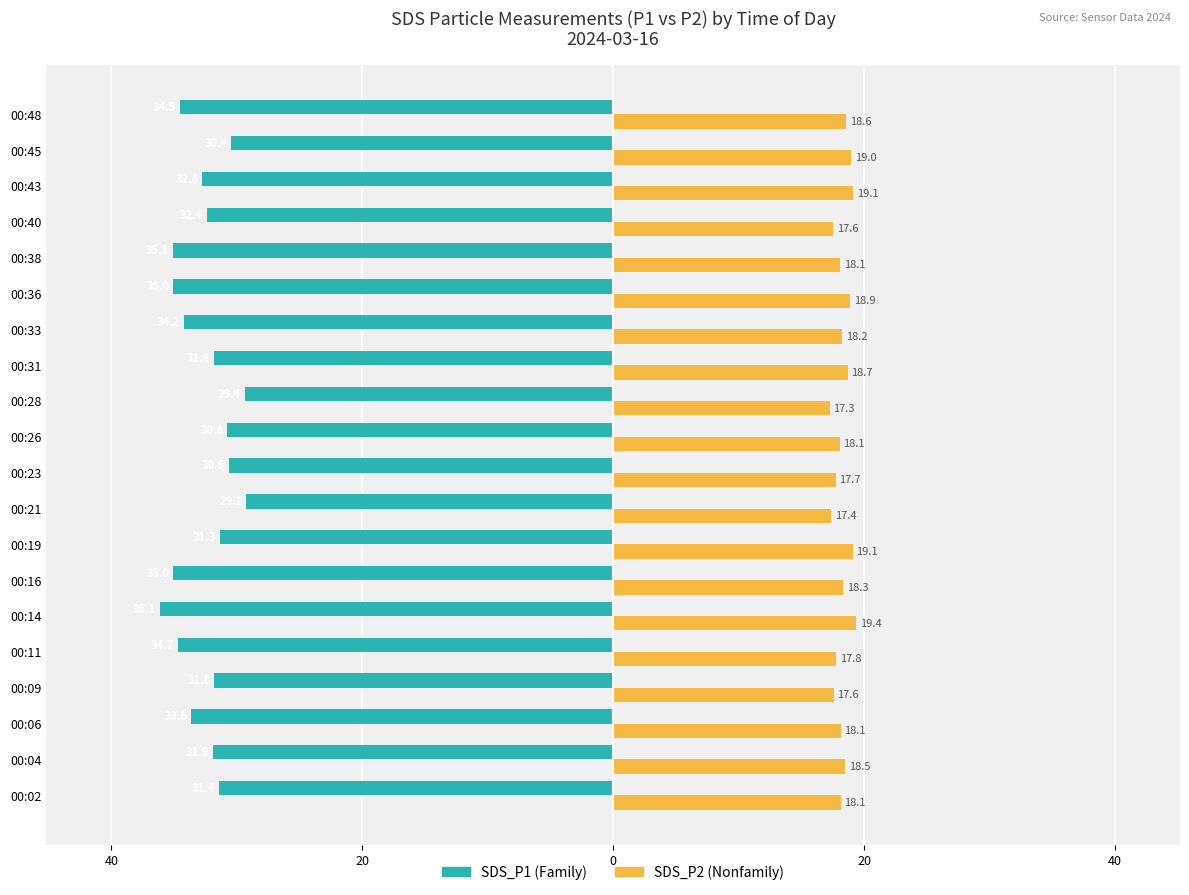

How many categories are shown in the chart?

20